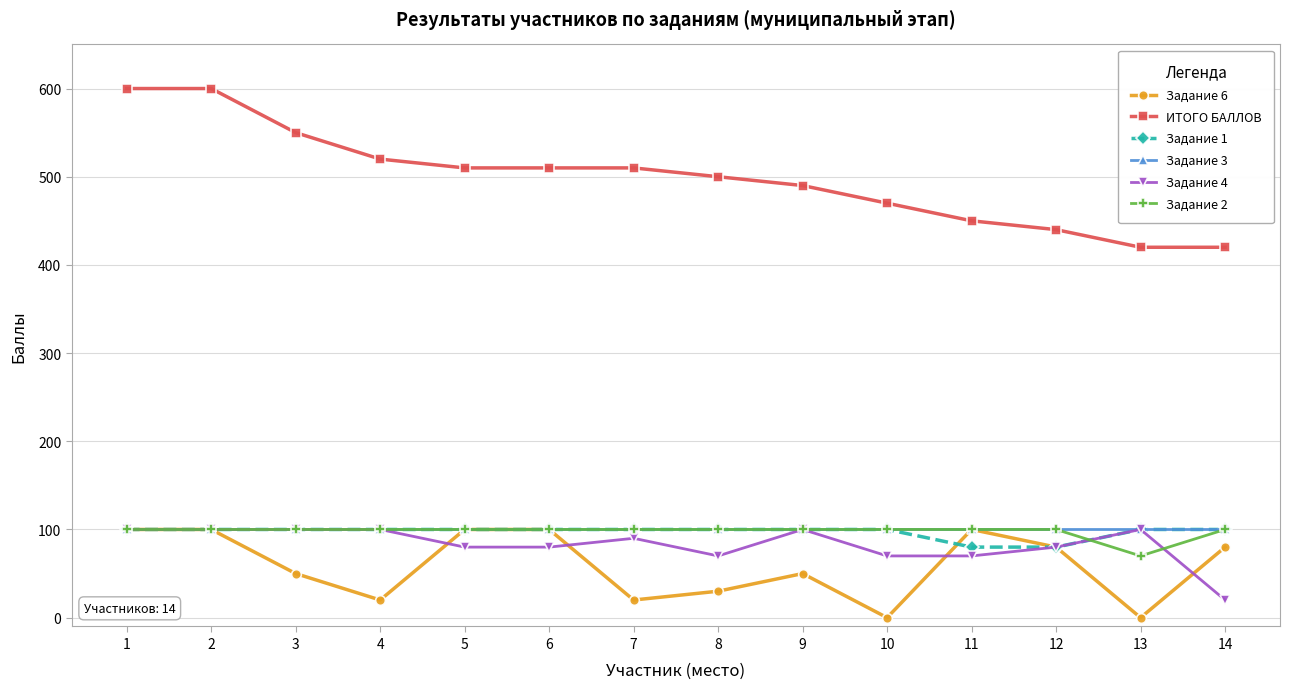

True or false: ИТОГО БАЛЛОВ and Задание 6 cross at least once.

False